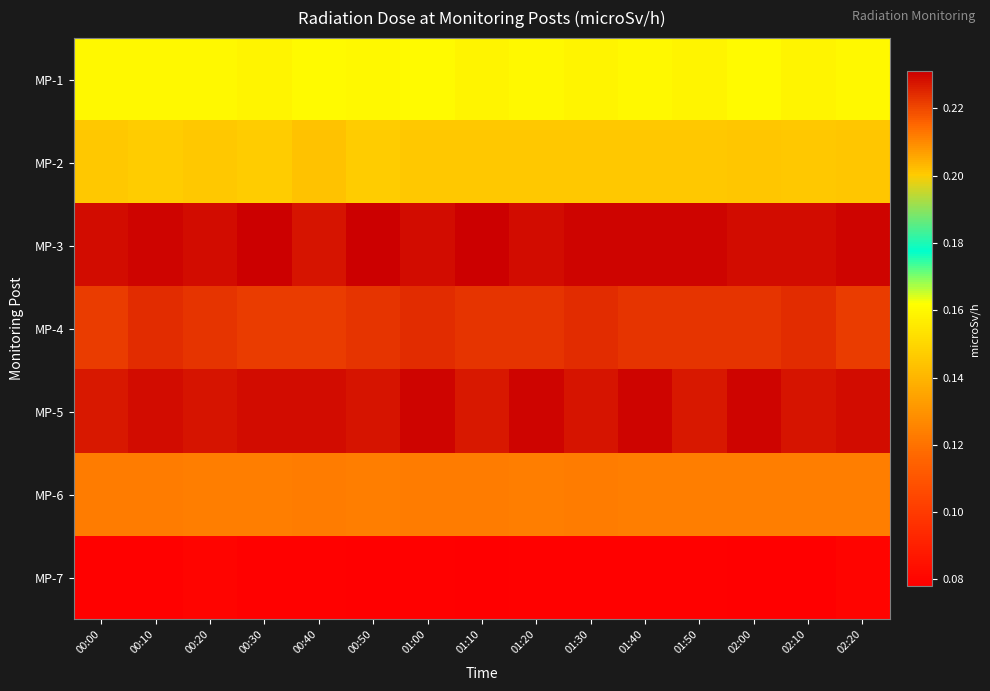

At how many categories does at least one series exceed 0?

15